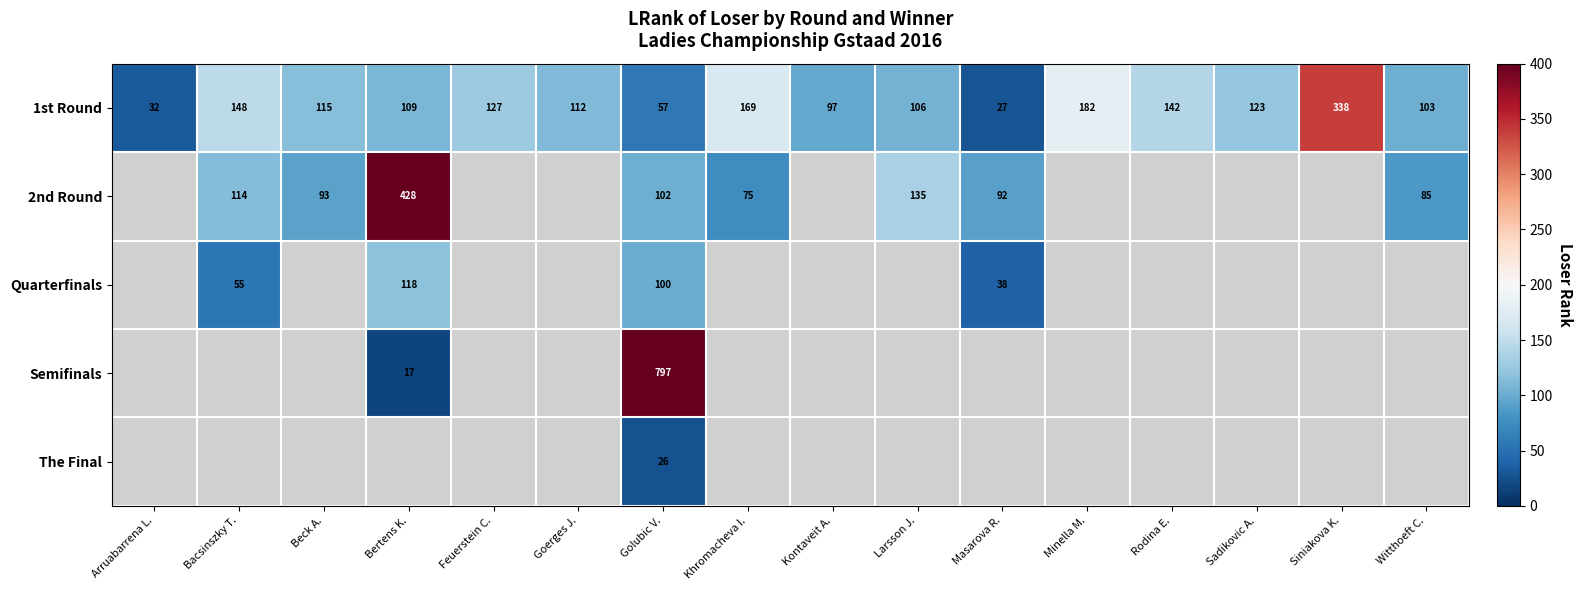

Is it true that 2nd Round equals 134 at Golubic V.?

False